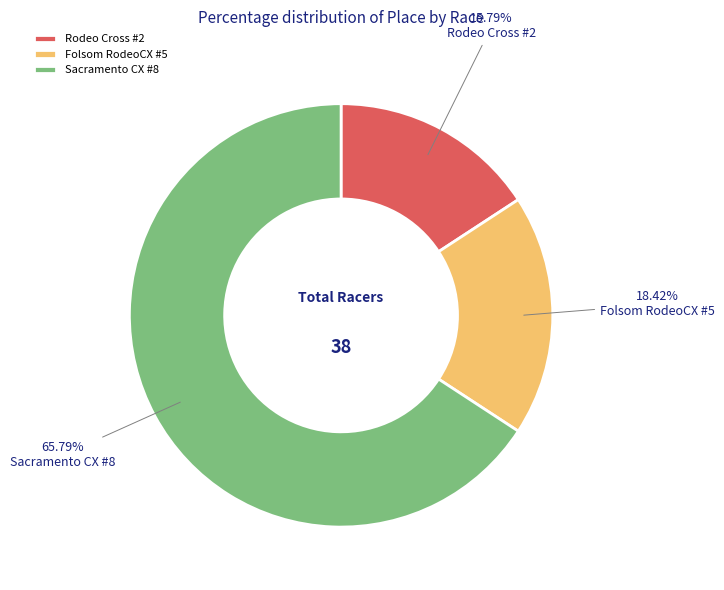

To the nearest percent, what portion does Sacramento CX #8 represent?

66%